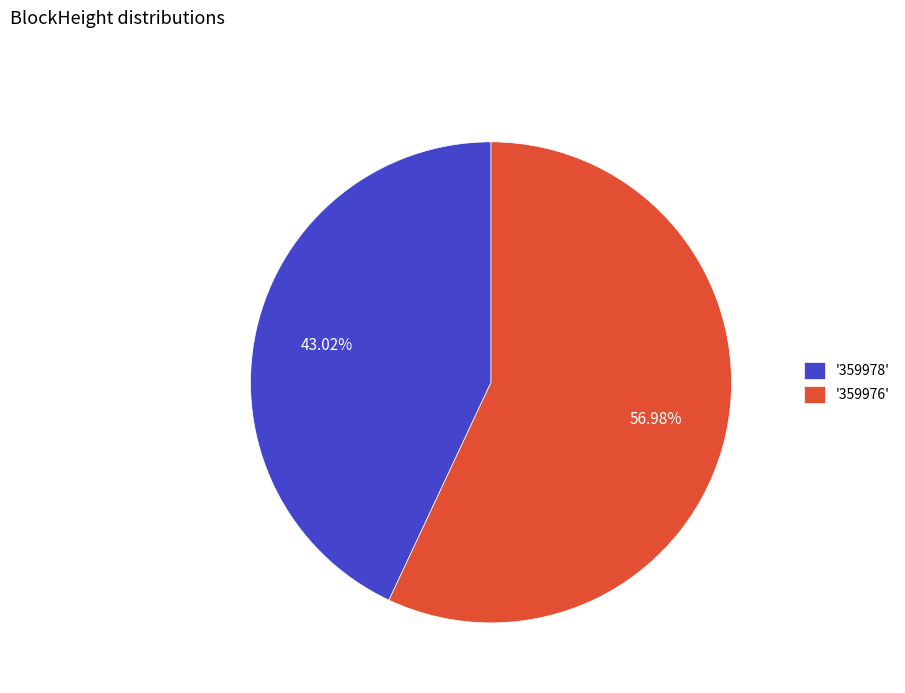

Is there a majority slice in this chart?

Yes